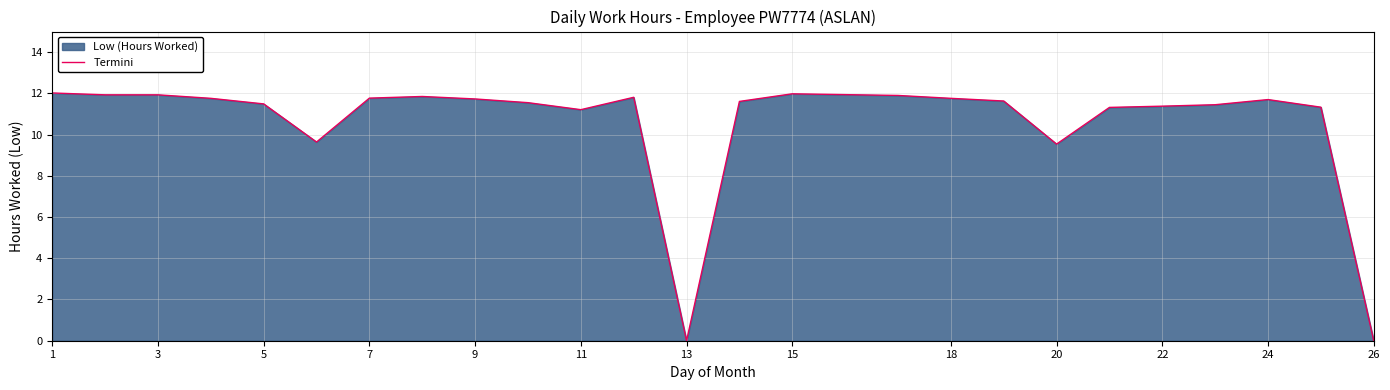

The chart shows a value of 14.0 at 20. True or false?

False